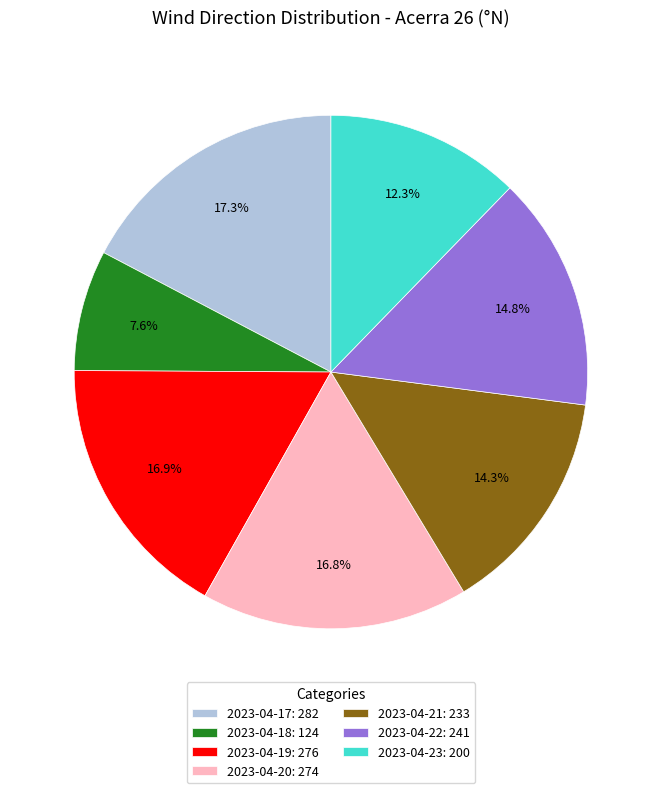

Combined, what portion of the pie is 2023-04-23 and 2023-04-18?

19.9%